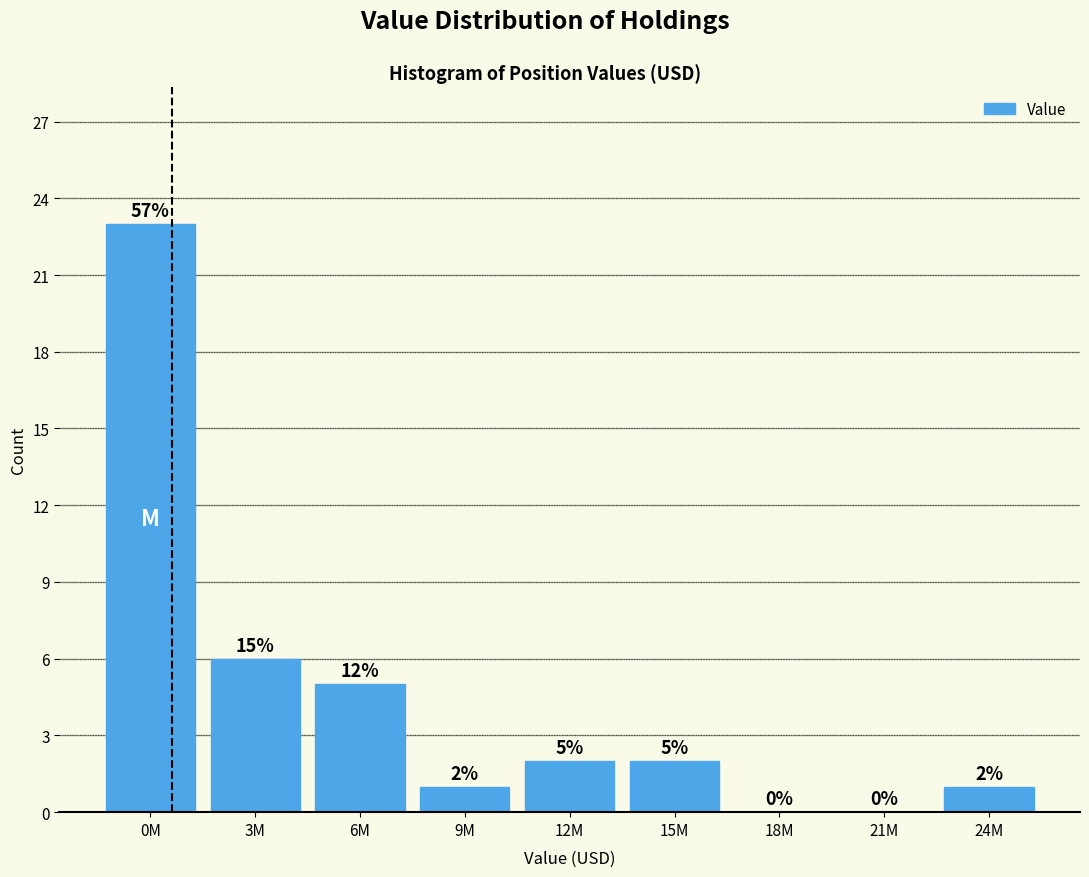

Reading right to left, extract all data points from this chart.

24M=1	21M=0	18M=0	15M=2	12M=2	9M=1	6M=5	3M=6	0M=23